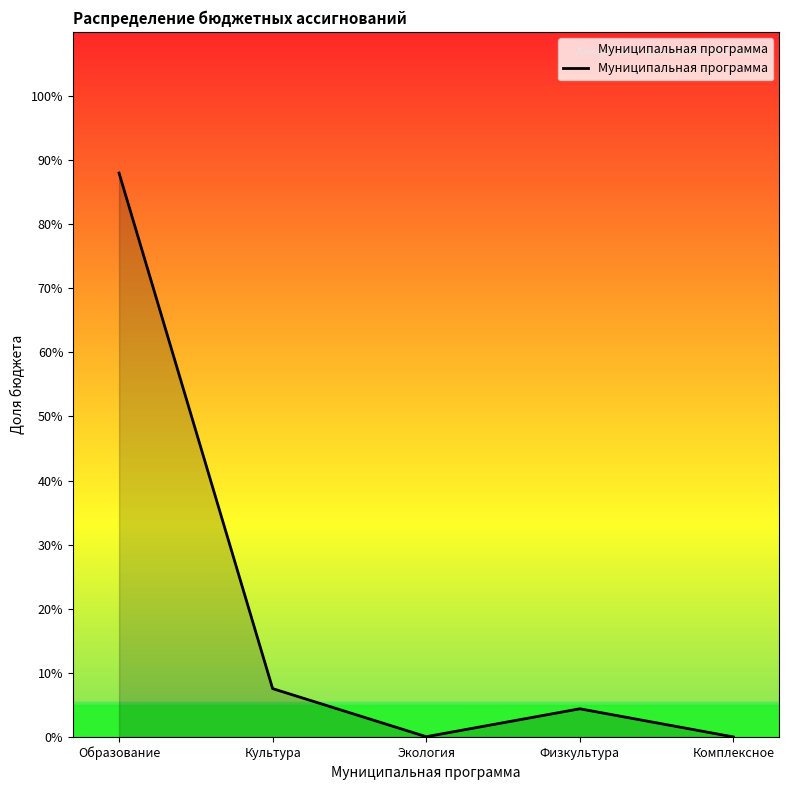

What is the difference between the maximum and minimum values?

88.0